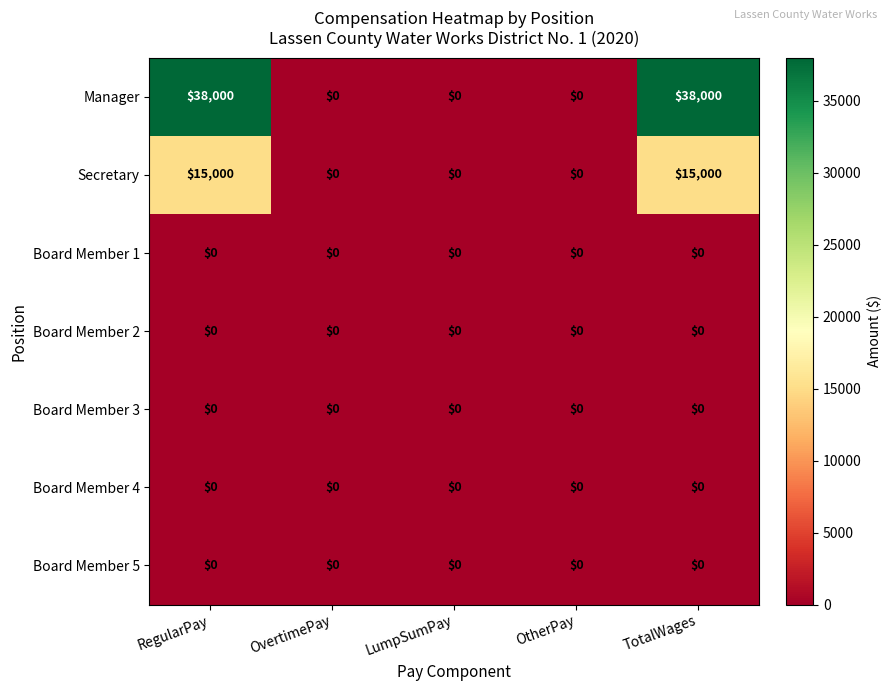

Which series has the largest total across all categories?

Manager